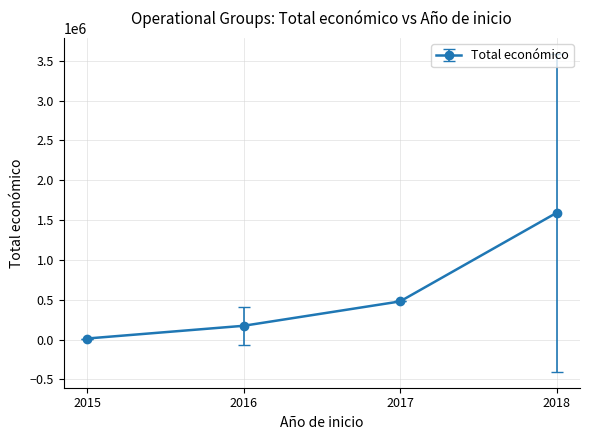

What is the sum of the values at 2016 and 2018?

1765083.6